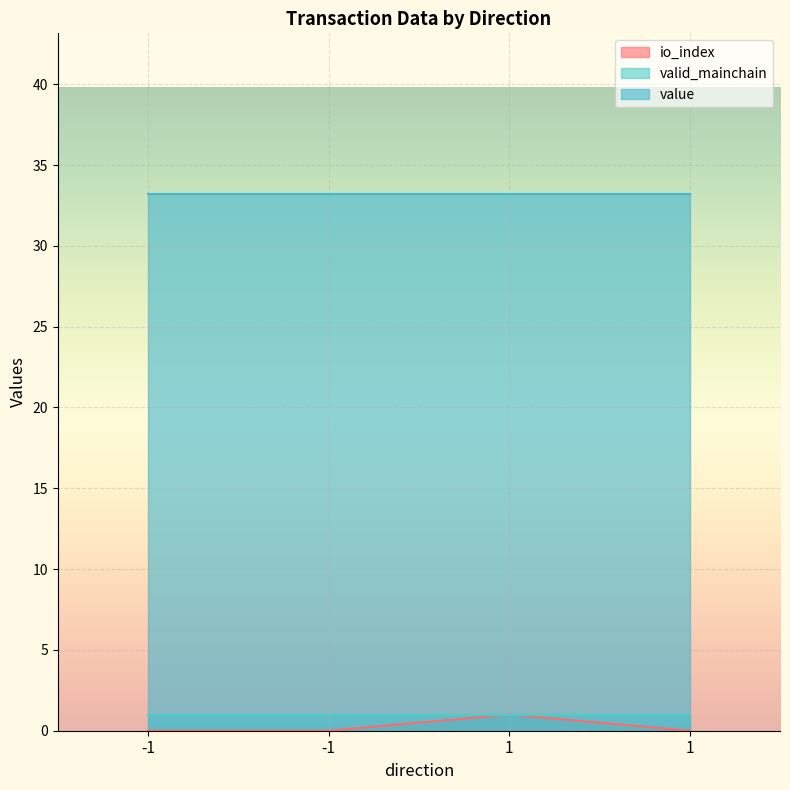

What is the value of the value point at the 3rd from the left?

33.2